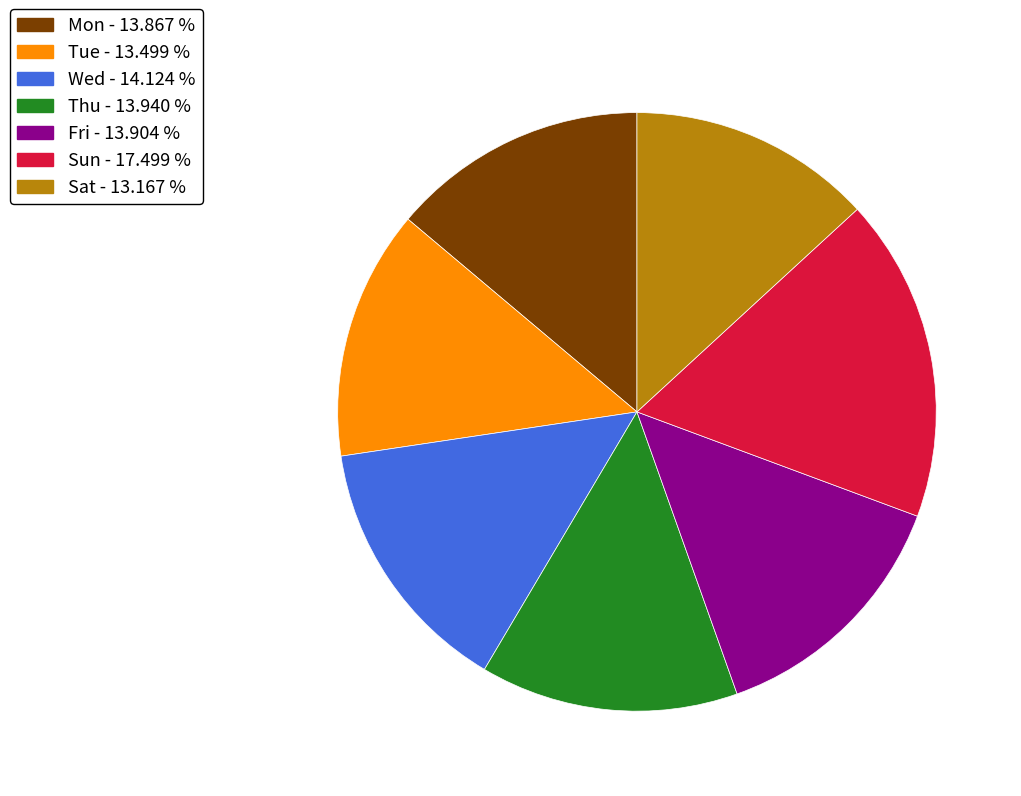

Approximately how many times larger is the value at Mon compared to Sat?

1.1